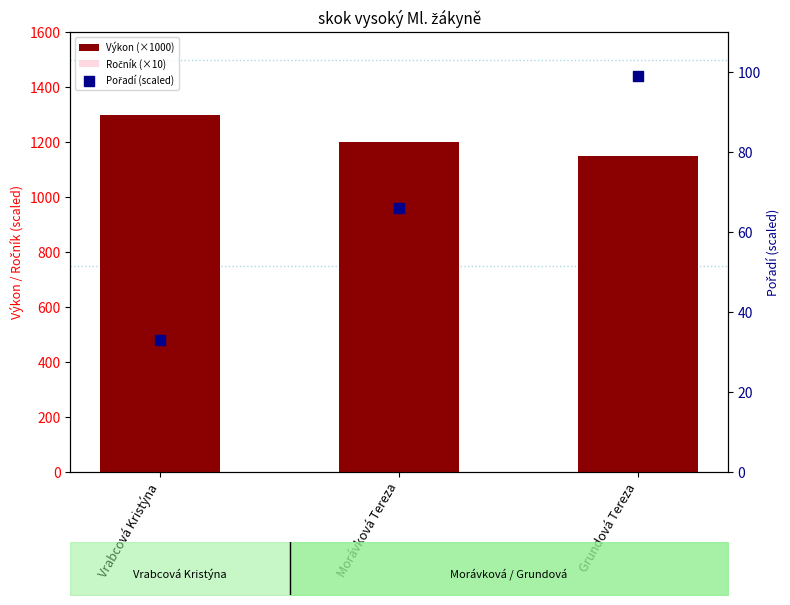

What is the total value across all series at Morávková Tereza?

2256